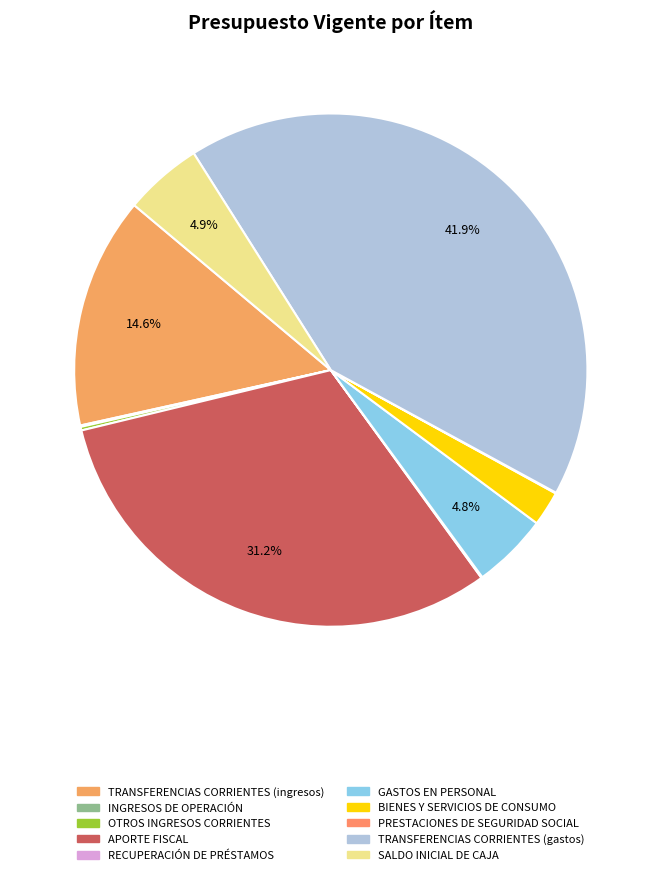

Rank the categories by value from lowest to highest.

PRESTACIONES DE SEGURIDAD SOCIAL, RECUPERACIÓN DE PRÉSTAMOS, INGRESOS DE OPERACIÓN, OTROS INGRESOS CORRIENTES, BIENES Y SERVICIOS DE CONSUMO, GASTOS EN PERSONAL, SALDO INICIAL DE CAJA, TRANSFERENCIAS CORRIENTES (ingresos), APORTE FISCAL, TRANSFERENCIAS CORRIENTES (gastos)